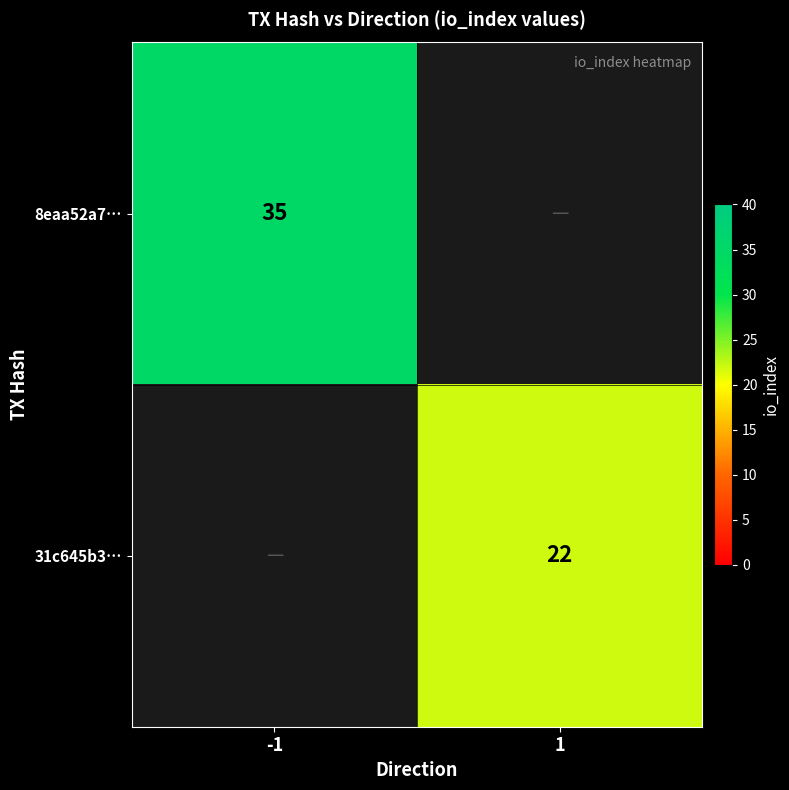

What is the greatest value displayed?

35.0